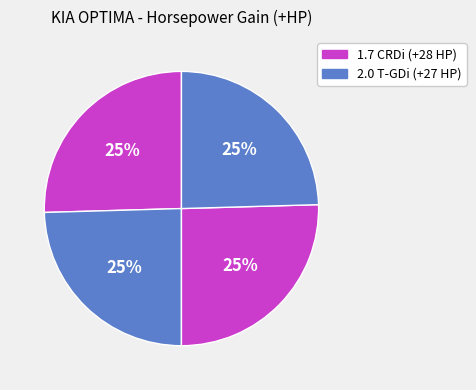

How many slices are in this pie chart?

4